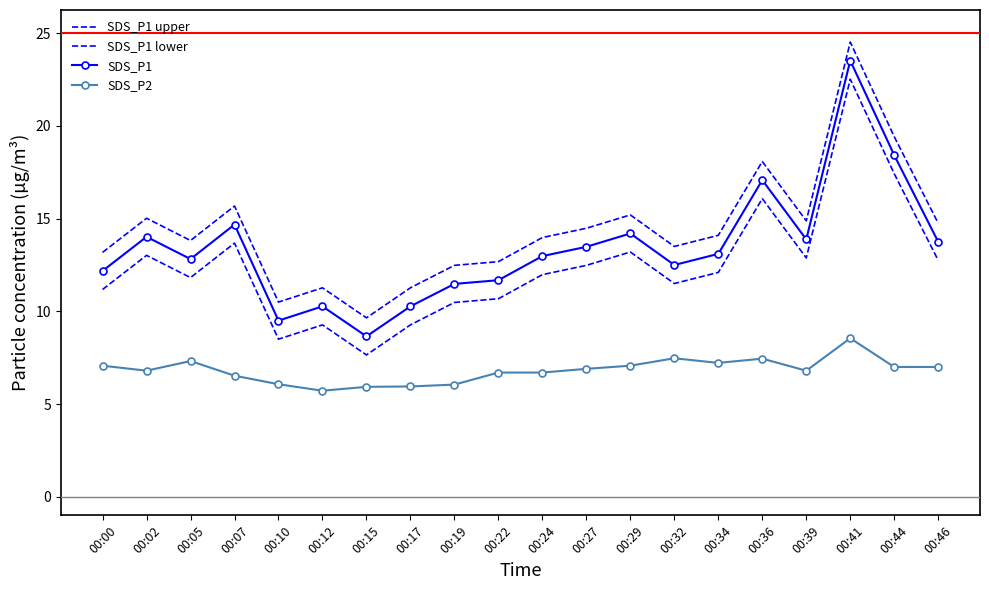

What is the spread (max minus min) of values at 00:24?

7.3